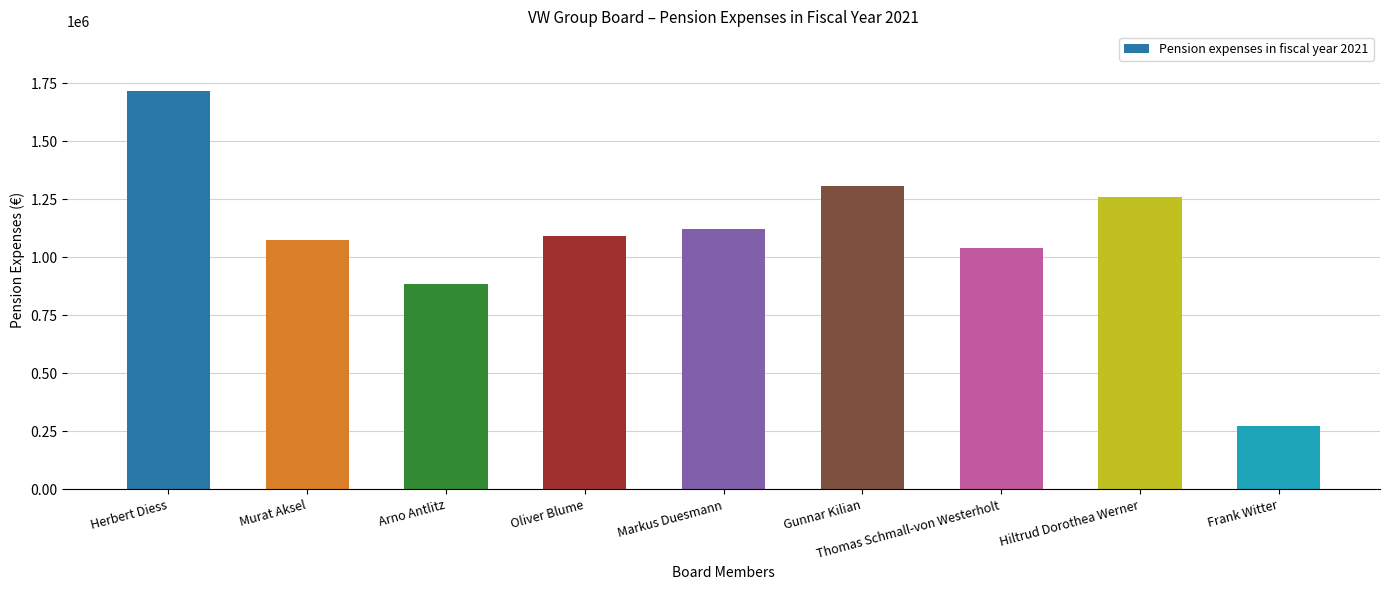

What position from the right is Markus Duesmann?

5